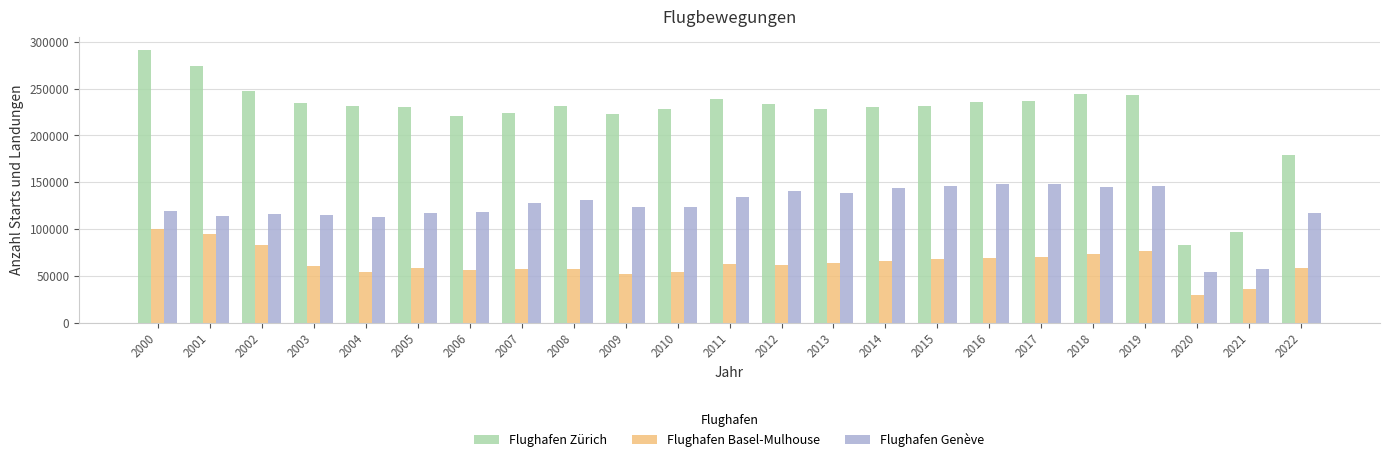

Which category has the highest value in the Flughafen Basel-Mulhouse series?

2000